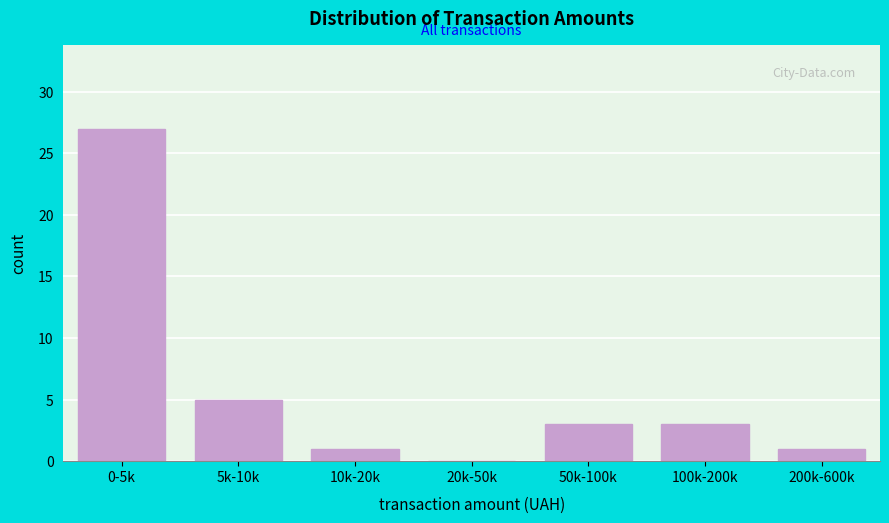

Reading left to right, transcribe all the data shown in this chart.

0-5k=27	5k-10k=5	10k-20k=1	20k-50k=0	50k-100k=3	100k-200k=3	200k-600k=1